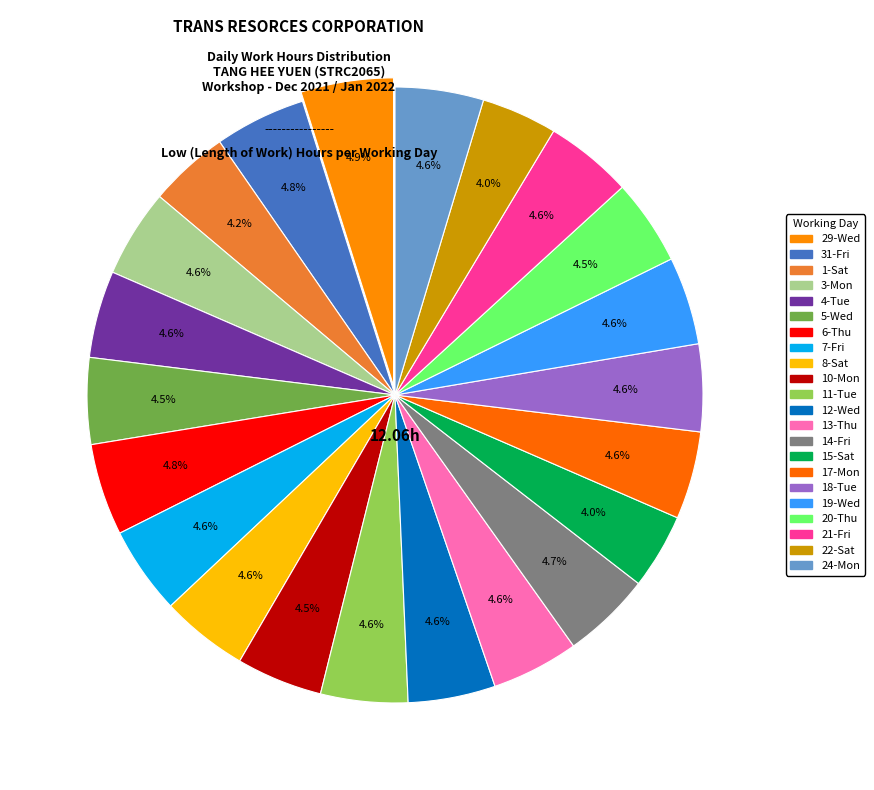

Approximately how many times larger is the value at 11-Tue compared to 14-Fri?

1.0